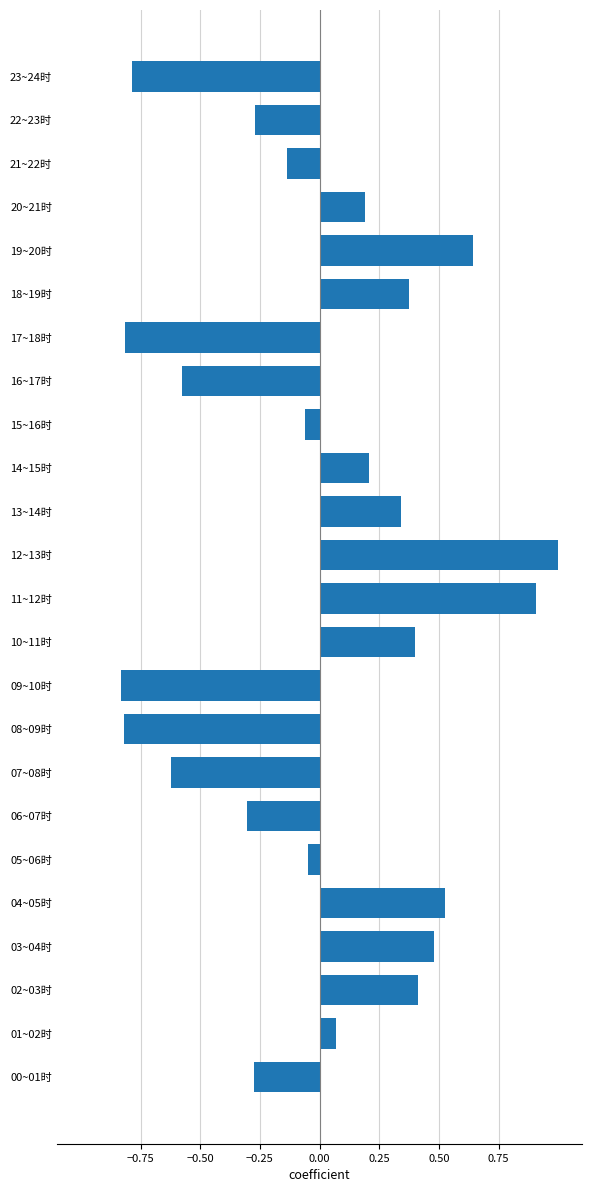

What is the difference between the maximum and minimum values?

1.8